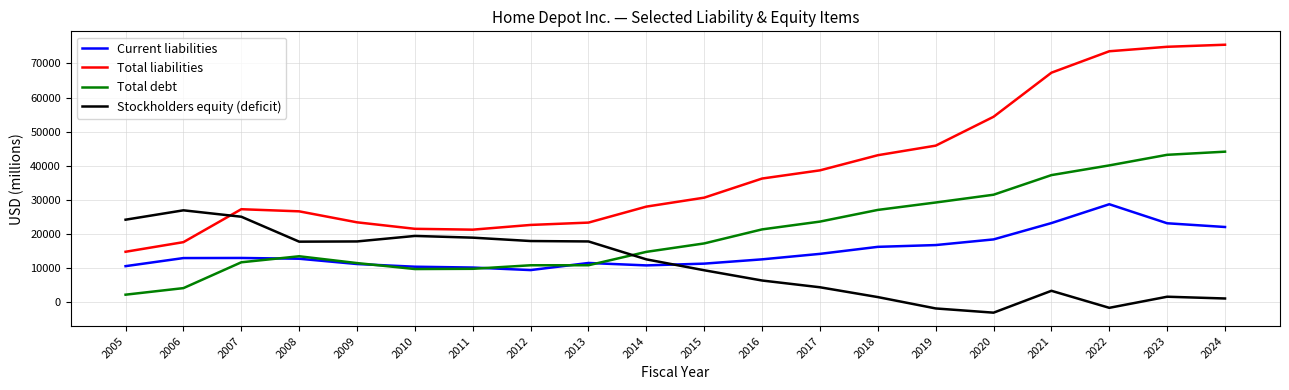

Which series has the largest range (max minus min)?

Total liabilities